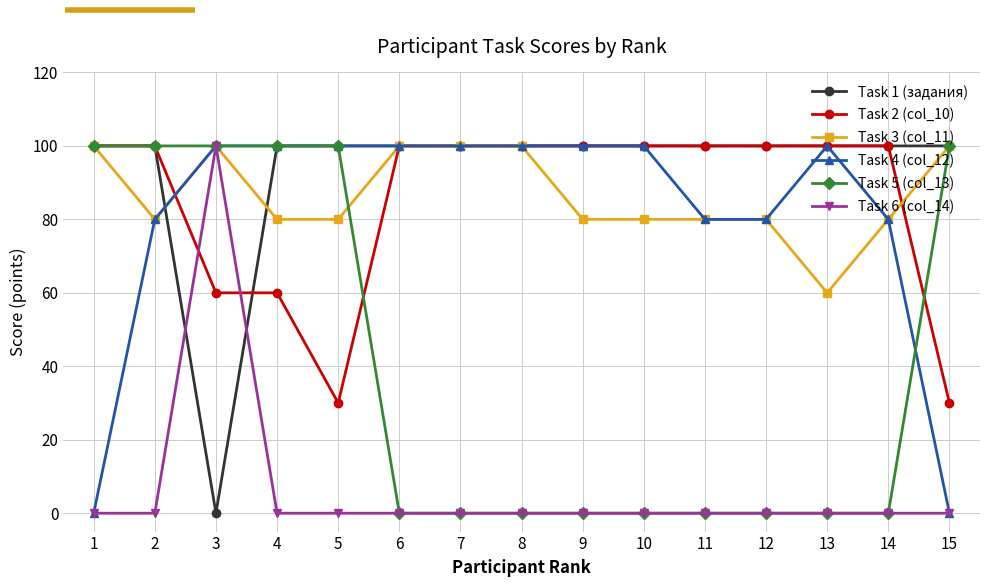

What is the difference between the highest and lowest values at 8?

100